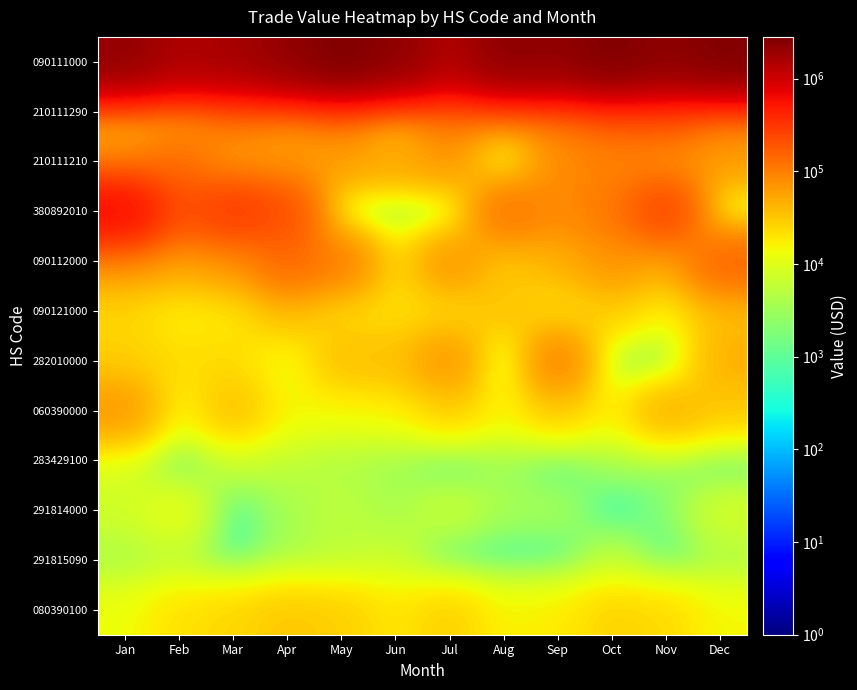

At Jul, list the series in order from largest to smallest.

090111000, 210111290, 090112000, 282010000, 210111210, 060390000, 080390100, 090121000, 291814000, 380892010, 283429100, 291815090